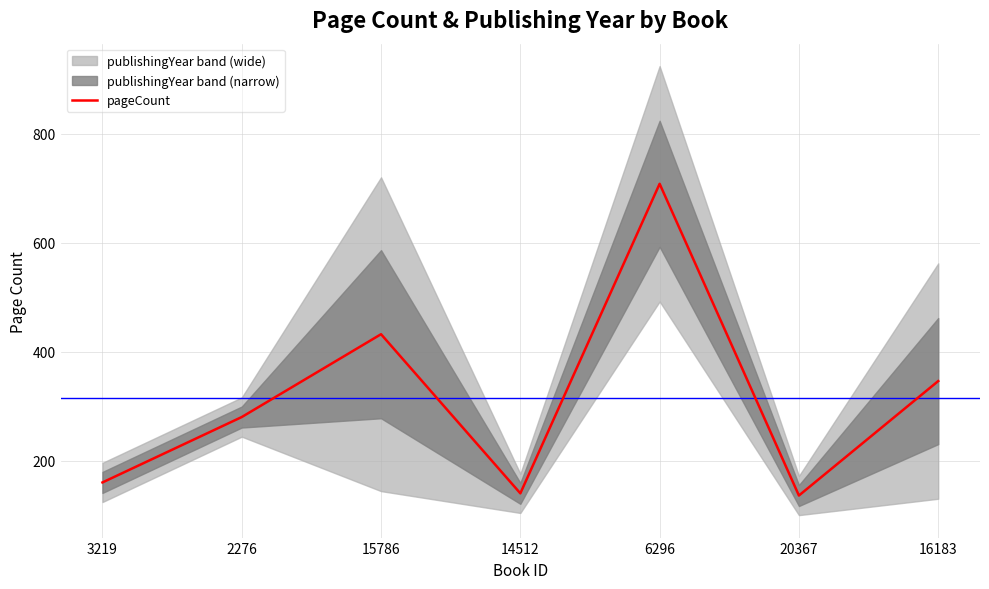

Approximately how many times larger is the value at 15786 compared to 16183?

1.2